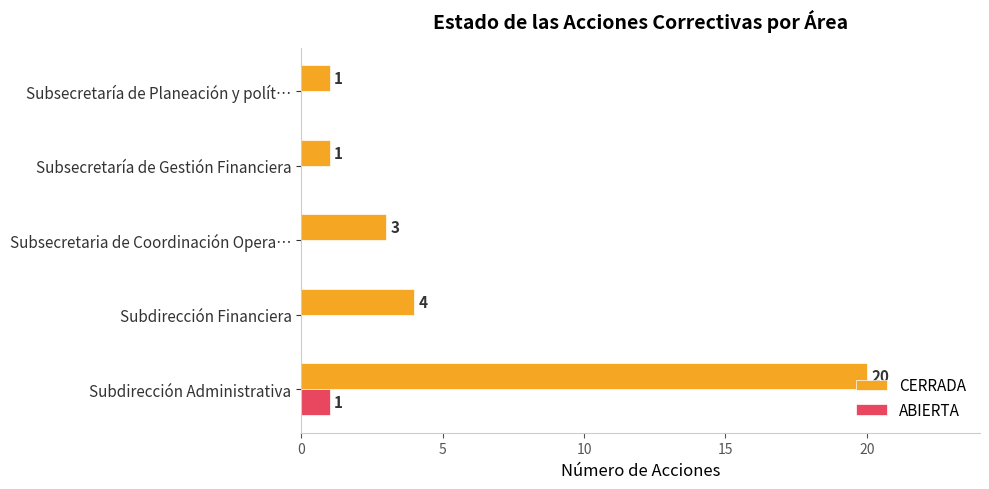

True or false: CERRADA has a value of 6 at Subdirección Financiera.

False